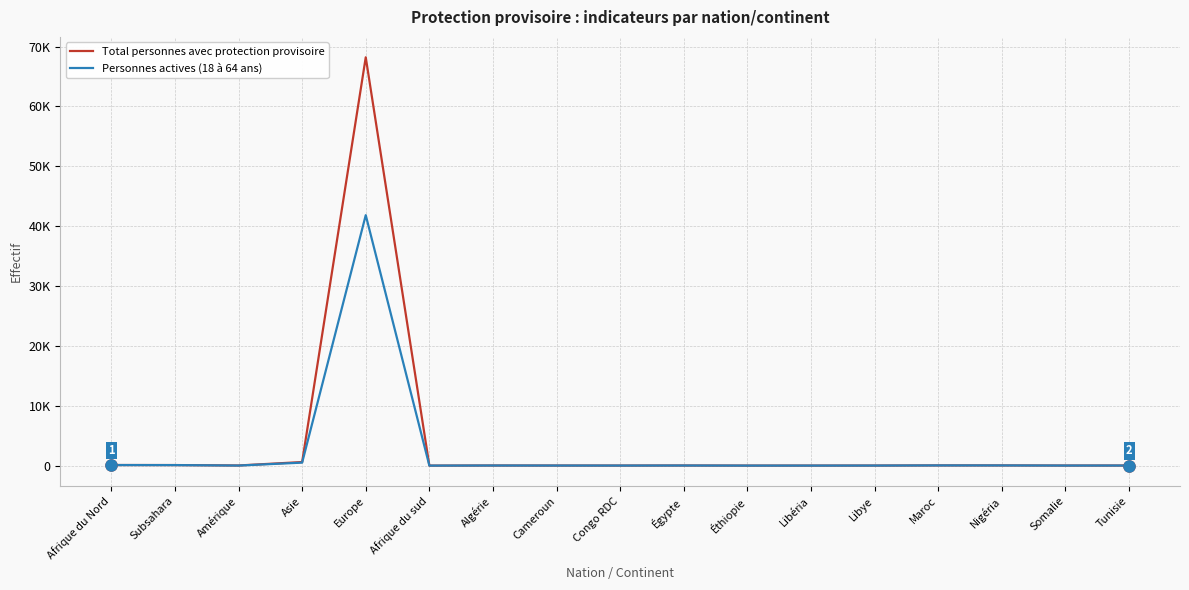

What is the minimum value for Total personnes avec protection provisoire?

1